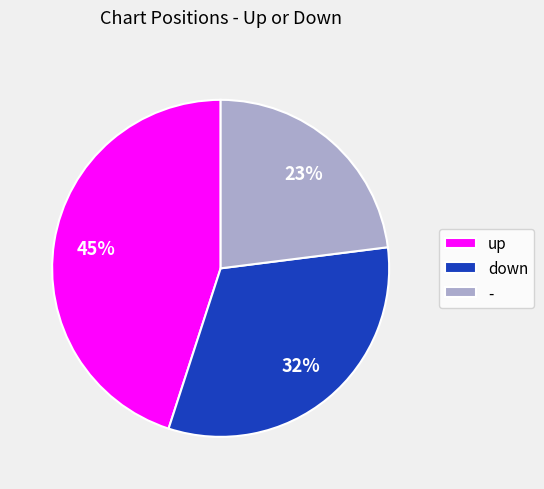

To the nearest percent, what portion does up represent?

45%